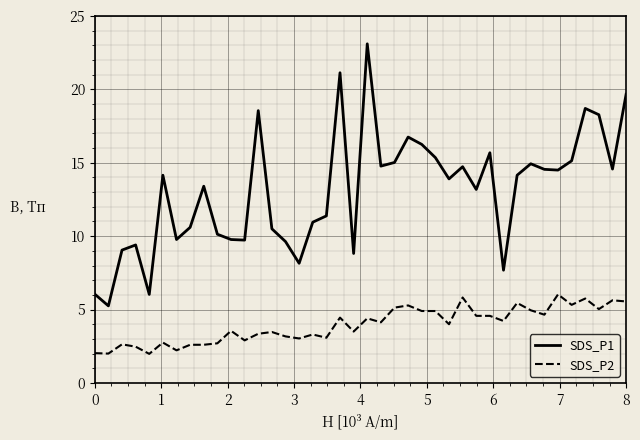

Which series has the widest spread of values?

SDS_P1